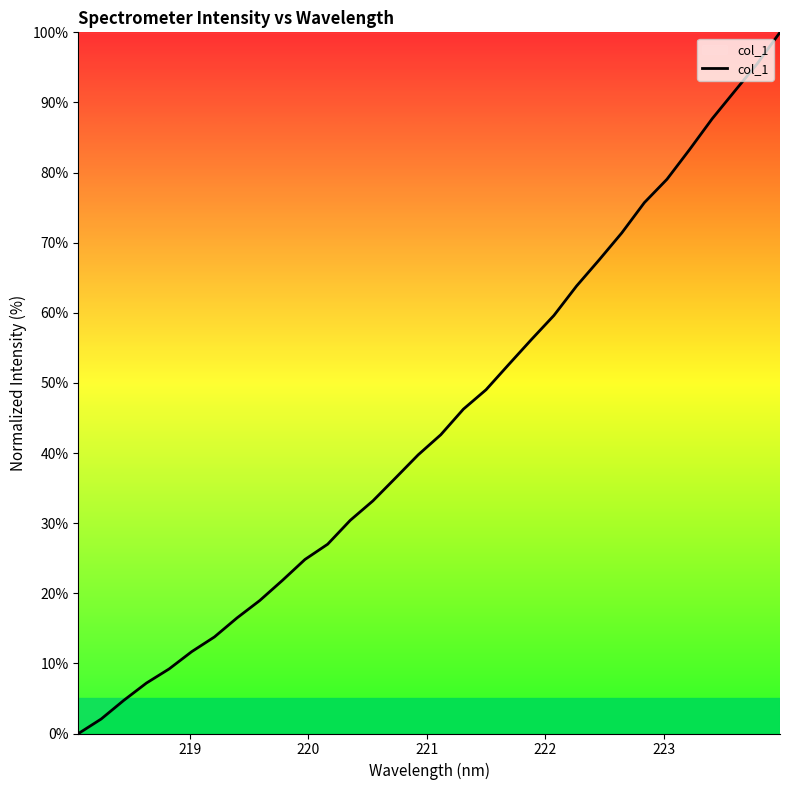

What is the maximum value shown in the chart?

100.0